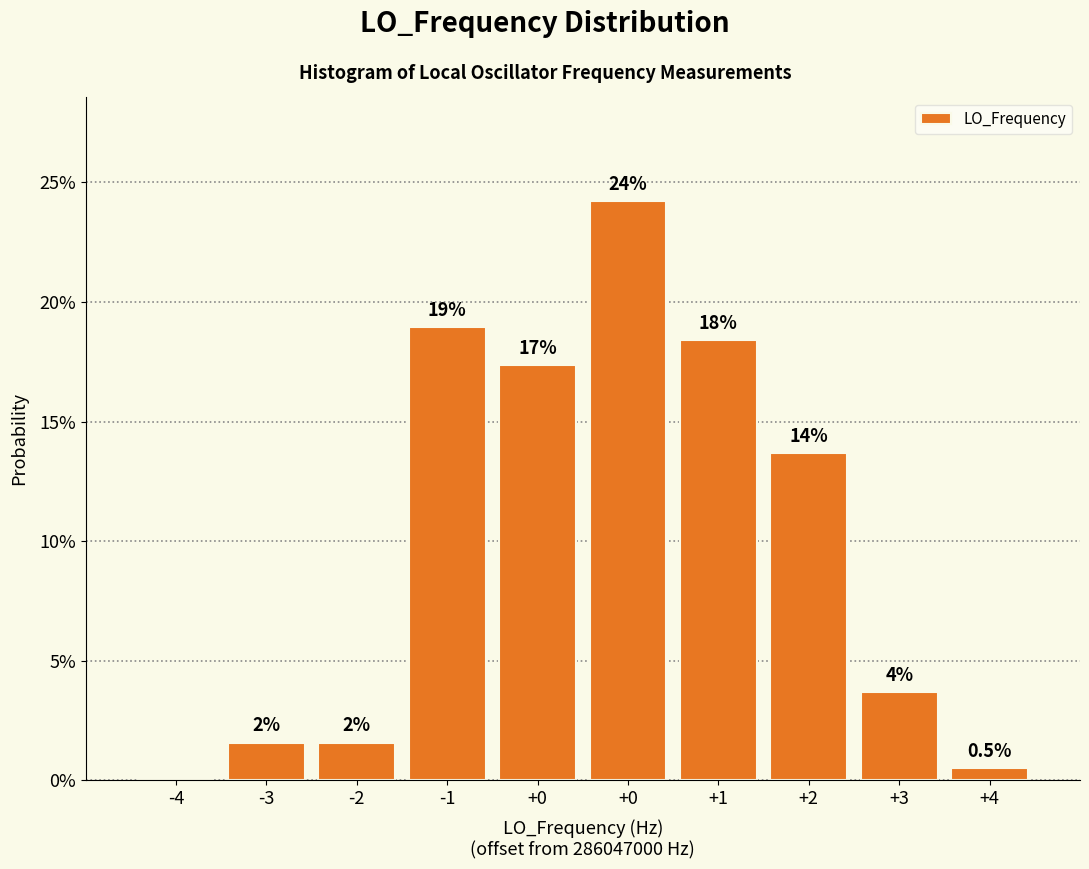

Are the bars horizontal?

No